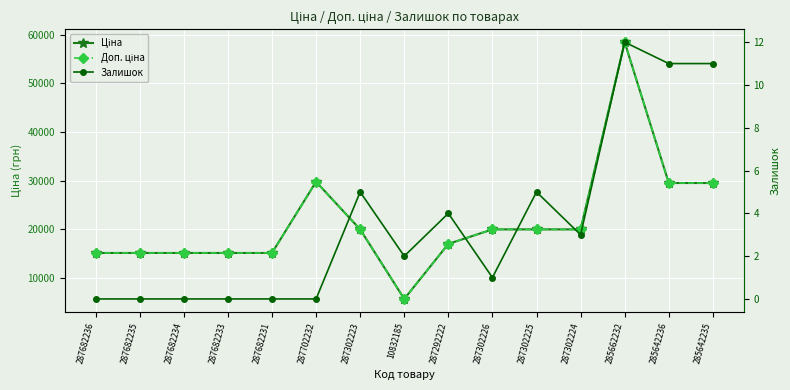

At which category does Залишок reach its first local valley?

10832185